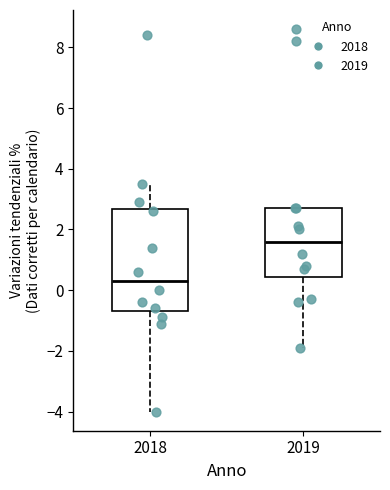

Reading left to right, read every box against the y-axis: the position of its median line, the range the box covers, and the ends of its whiskers. The values are not printed on the chart, so give them approximately, as read against the axis.

2018: median 0.4, box -0.6 to 2.6, whiskers -4.0 to 3.6
2019: median 1.6, box 0.4 to 2.8, whiskers -1.8 to 2.8